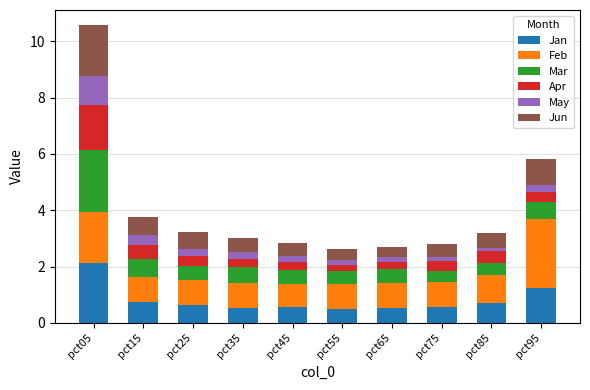

What is the total value across all series at pct35?

3.0